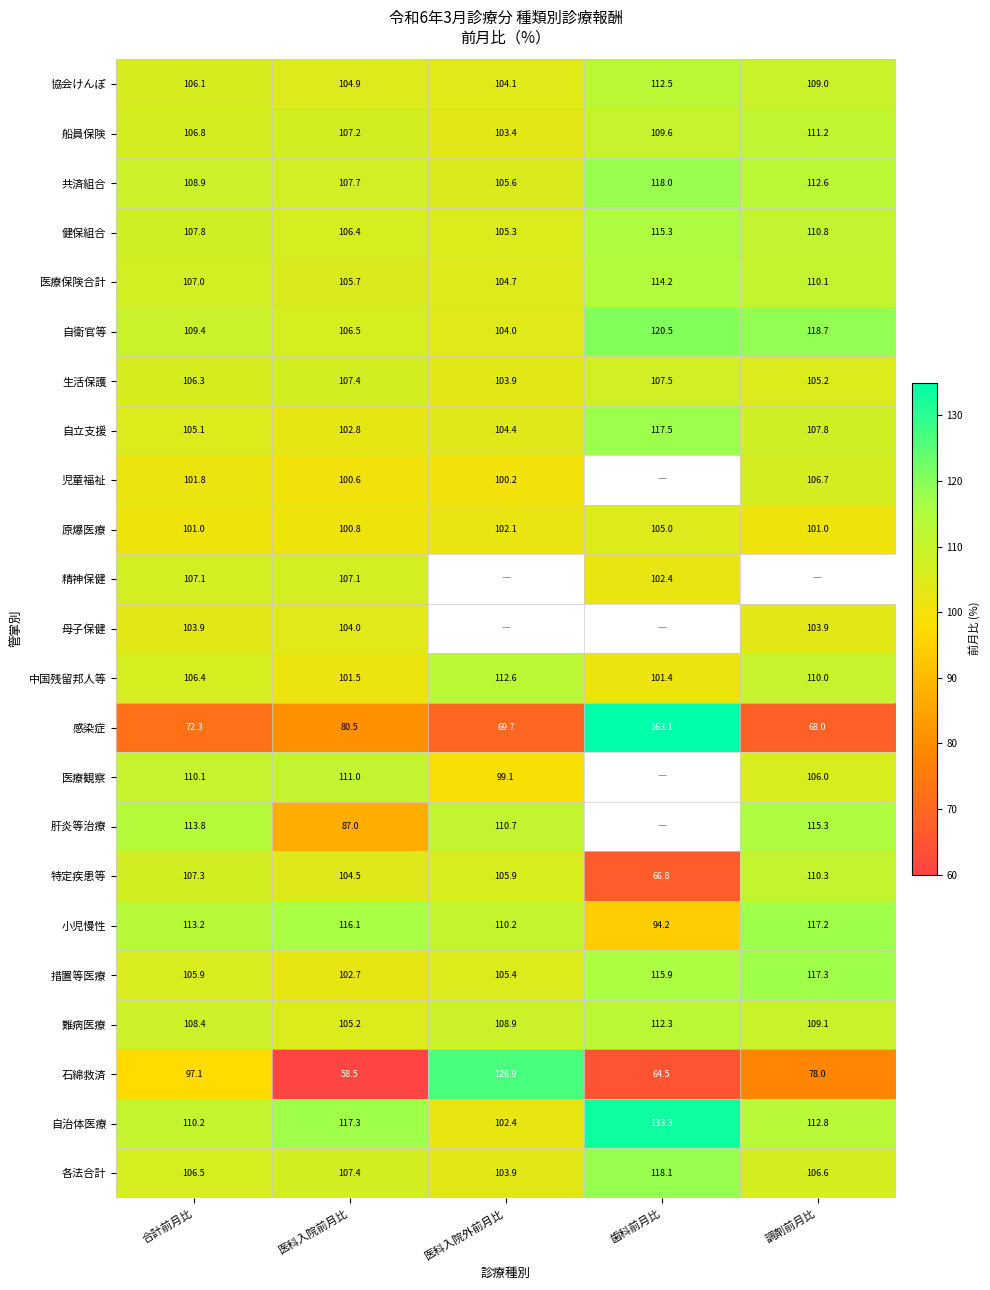

Rank the categories by 石綿救済 value from highest to lowest.

医科入院外前月比, 合計前月比, 調剤前月比, 歯科前月比, 医科入院前月比